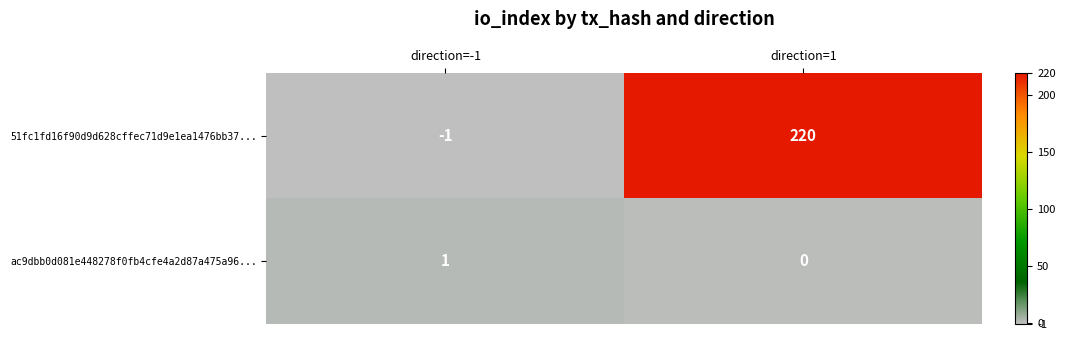

At how many categories does at least one series exceed 14?

1